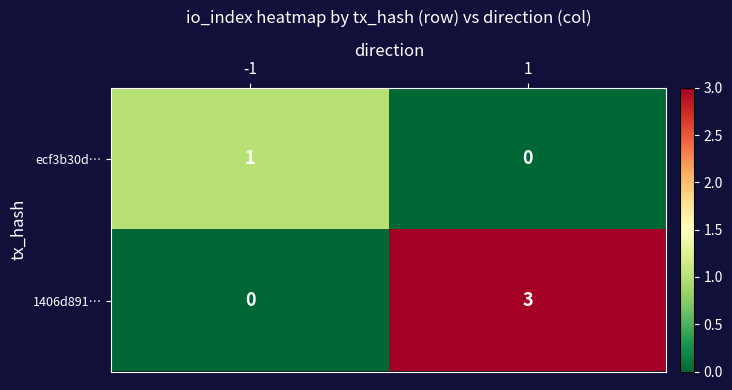

Reading left to right, transcribe all the data shown in this chart.

ecf3b30d…: -1=1	1=0
1406d891…: -1=0	1=3